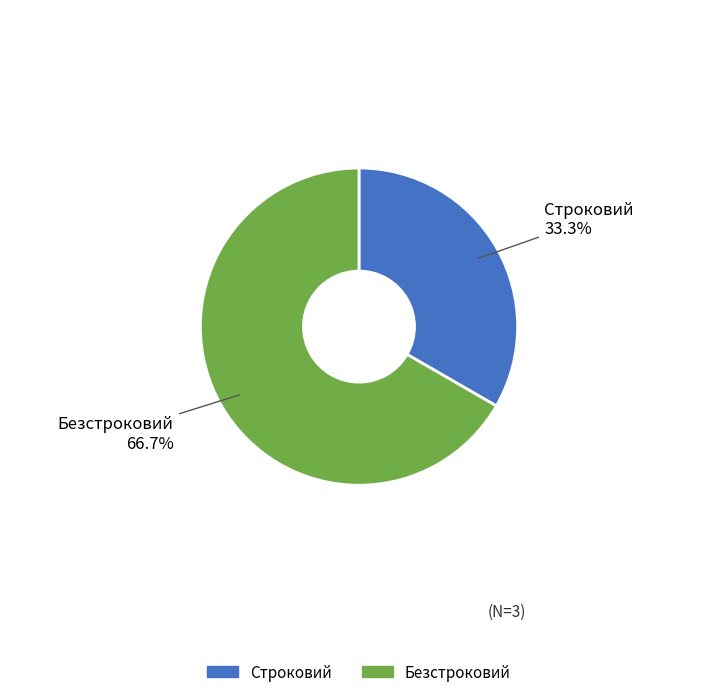

How many segments does this pie chart have?

2